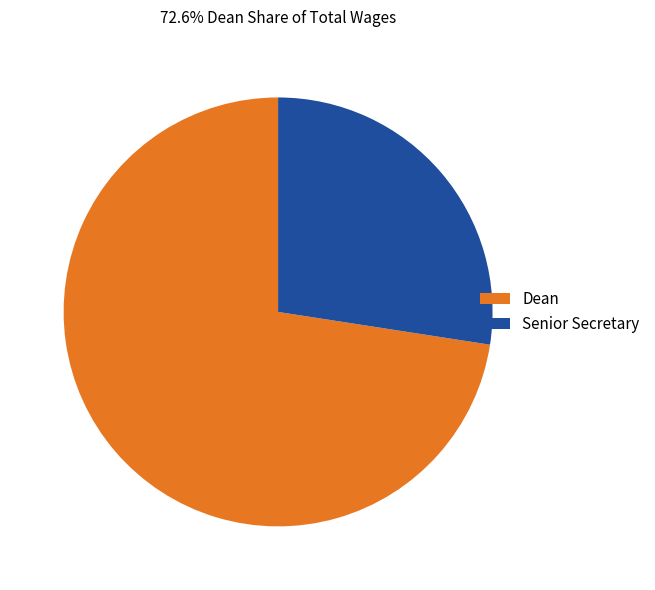

Is there any slice that represents more than half of the pie?

Yes